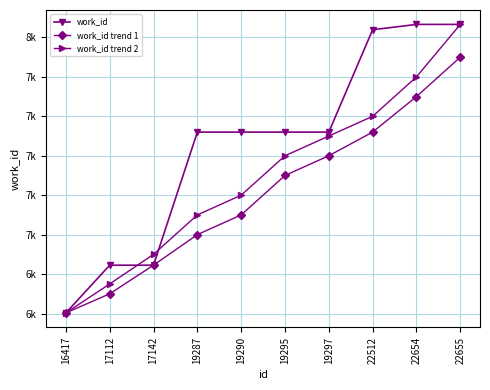

What is the difference between the second highest and second lowest values in the work_id trend 2 series?

1050